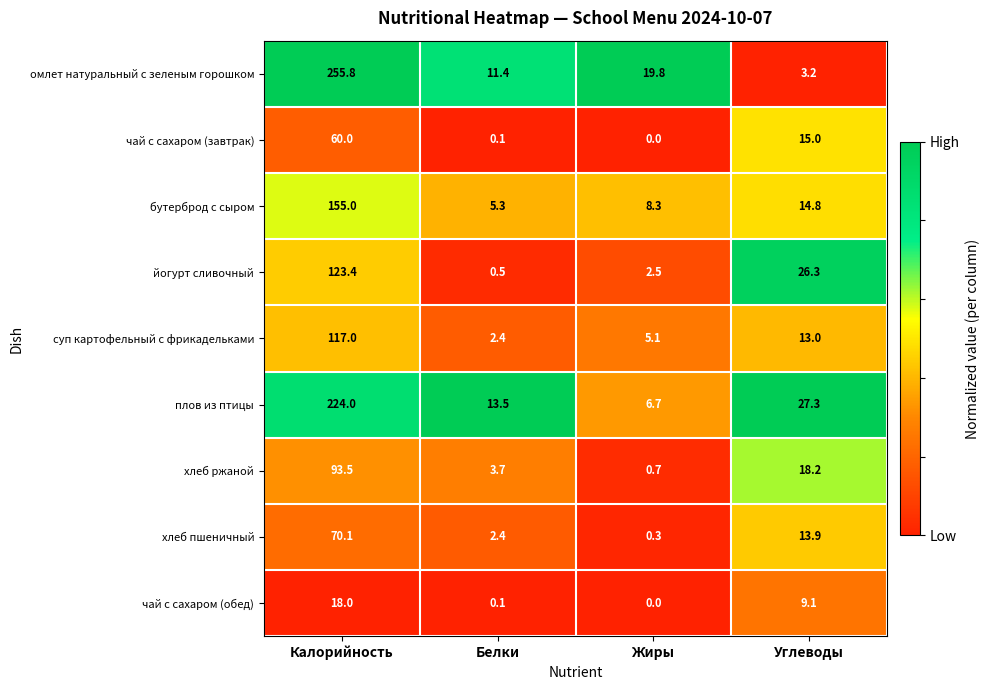

The суп картофельный с фрикадельками series shows 2.4 at Белки. True or false?

True